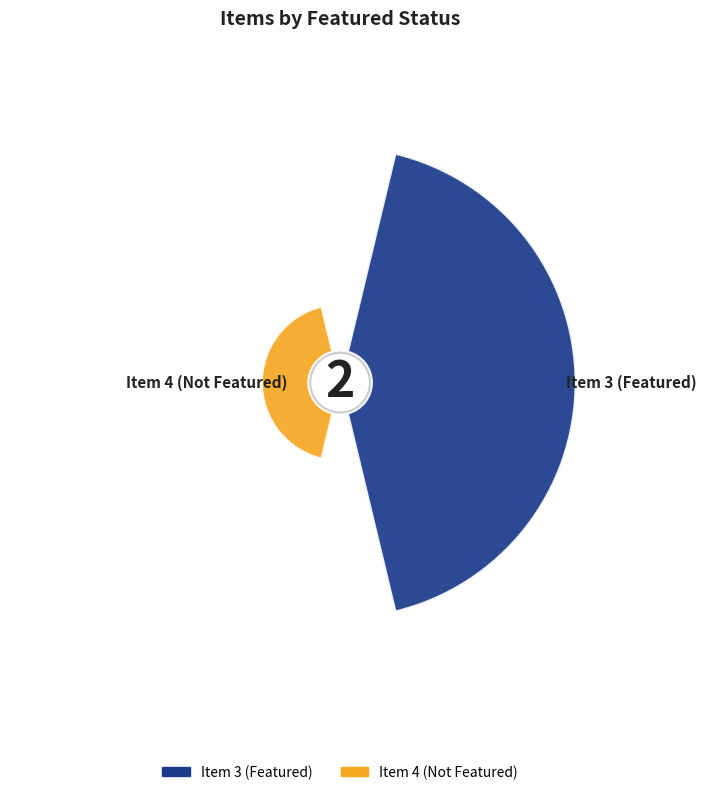

Rank the categories by value from highest to lowest.

Item 3 (Featured), Item 4 (Not Featured)